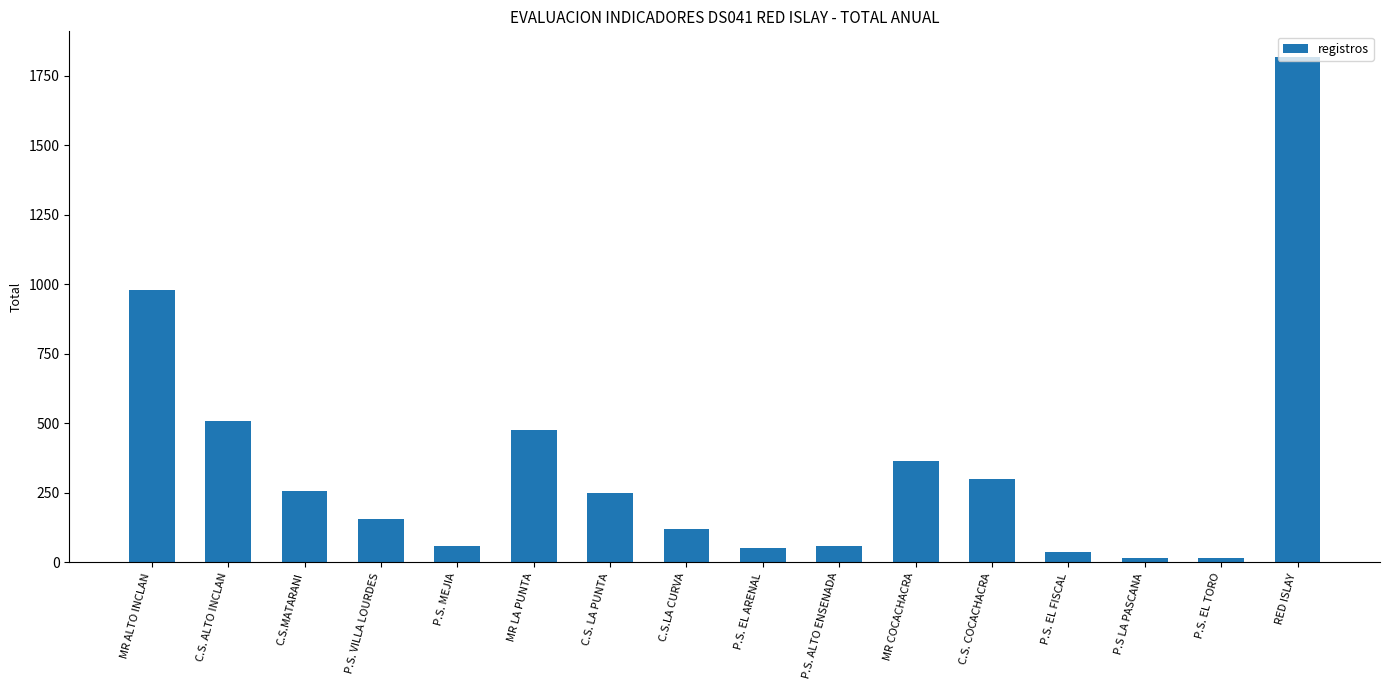

What is the greatest value displayed?

1819